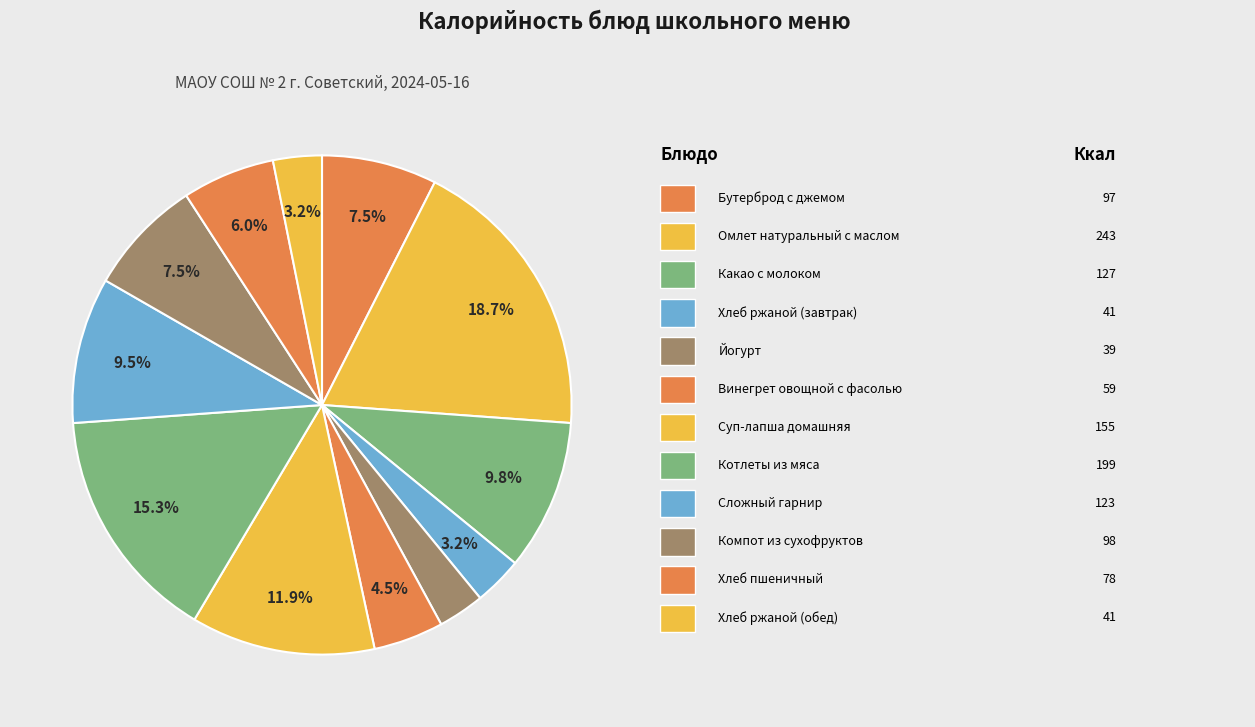

How many segments does this pie chart have?

12